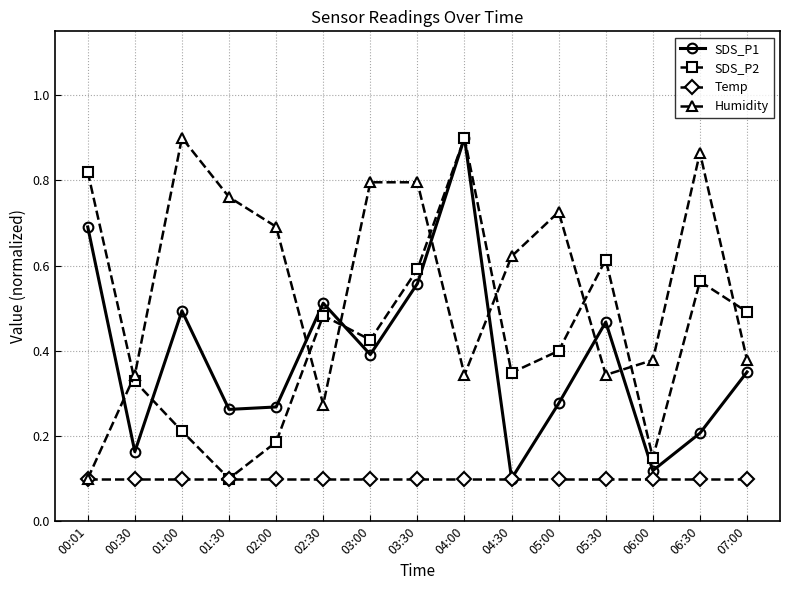

Where do SDS_P1 and Humidity first cross each other?

00:01 and 00:30